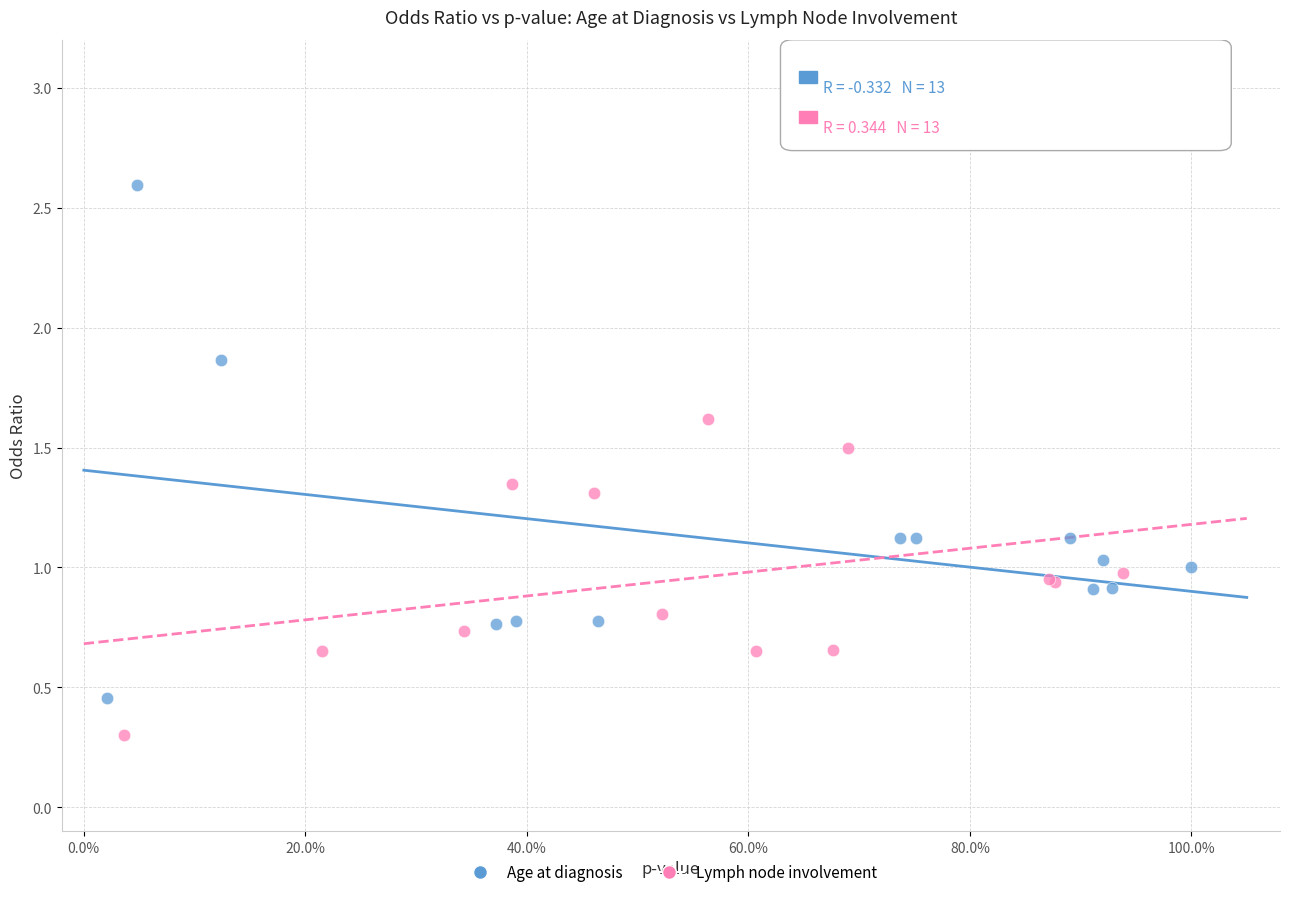

Which series contains the lowest Y value?

Lymph node involvement